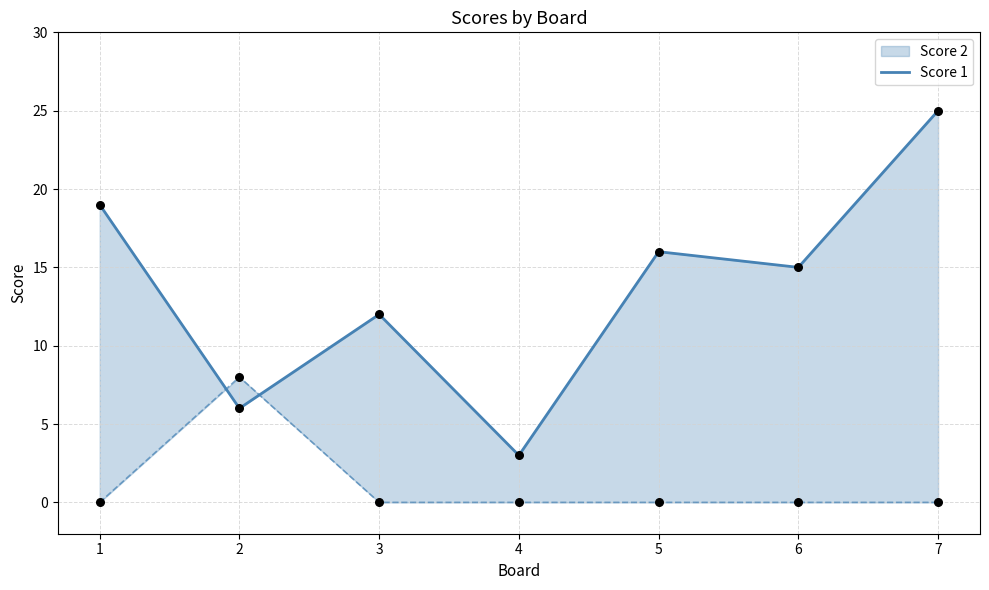

Between 1 and 6, which is larger?

1